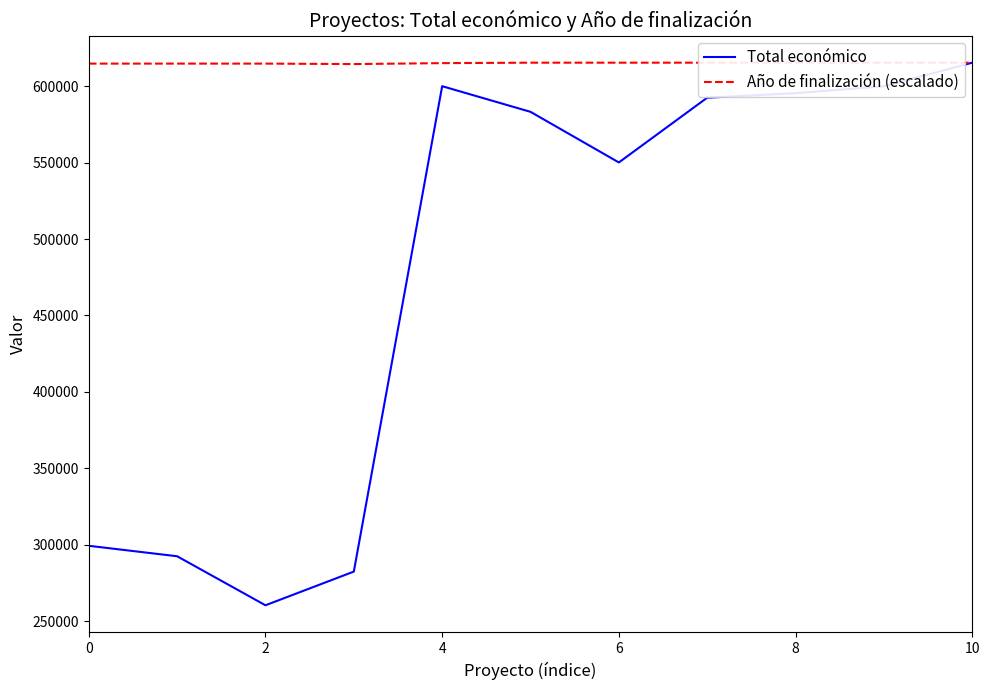

What is the greatest value displayed?

615375.0